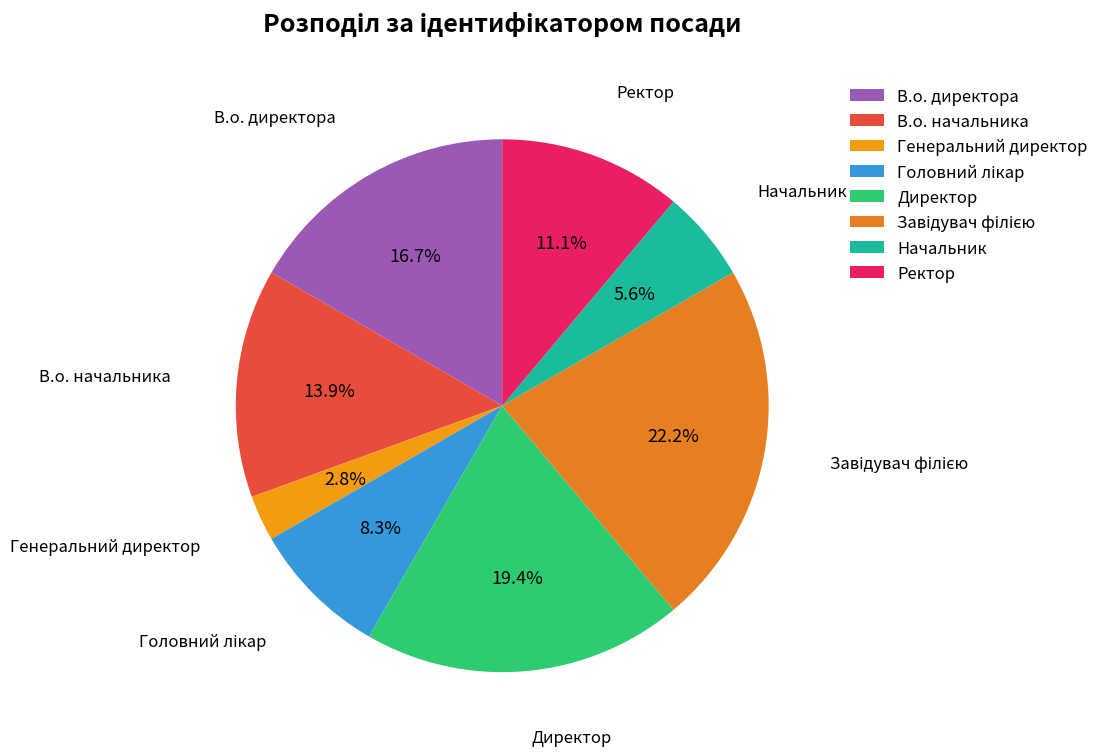

Which slice is the smallest?

Генеральний директор